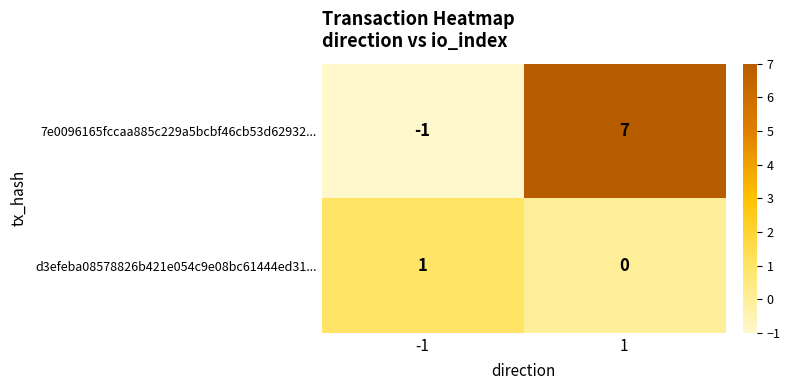

Which series changed the most between -1 and 1?

7e0096165fccaa885c229a5bcbf46cb53d62932...